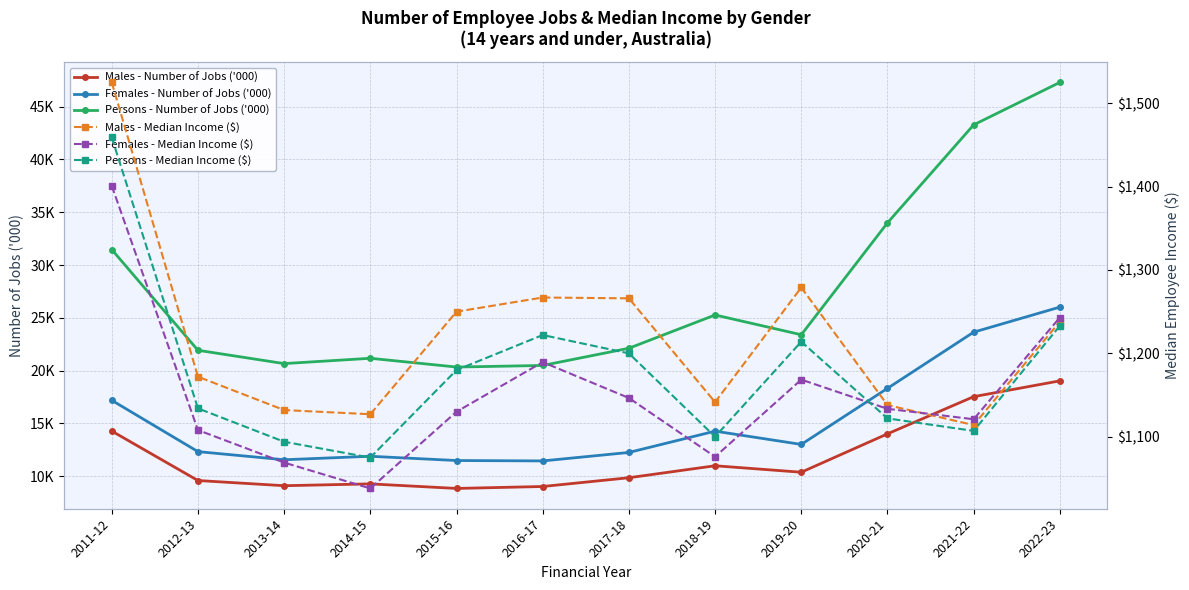

True or false: Males - Number of Jobs ('000) and Females - Number of Jobs ('000) intersect in this chart.

False